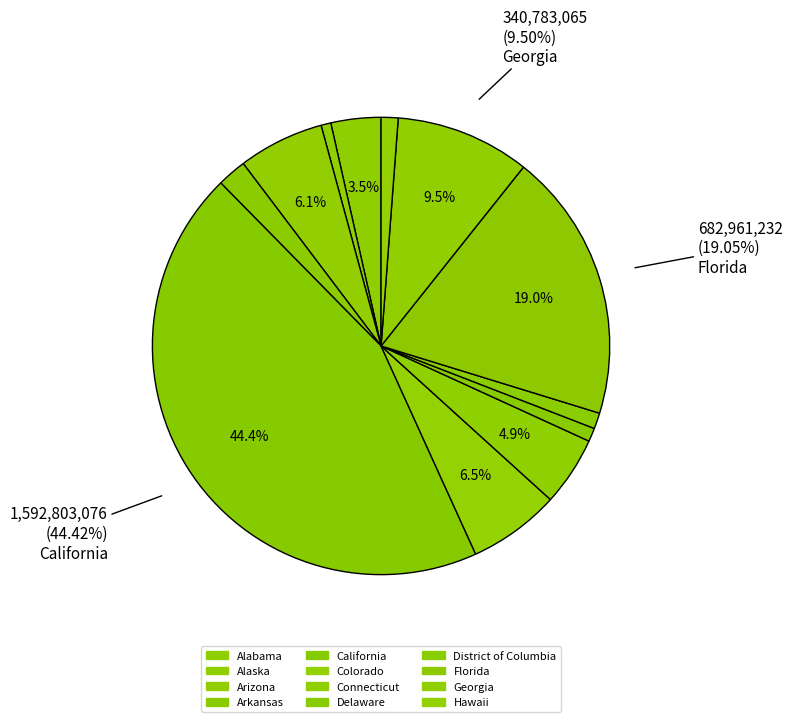

What percentage is the Georgia slice, to the nearest percent?

10%